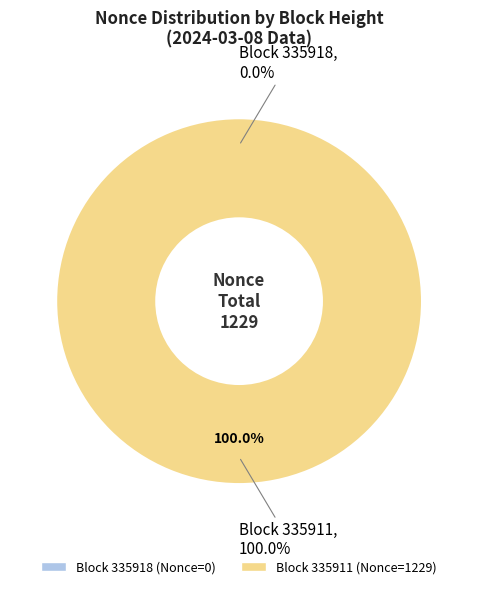

The 335918 slice represents 8% of the pie. True or false?

False